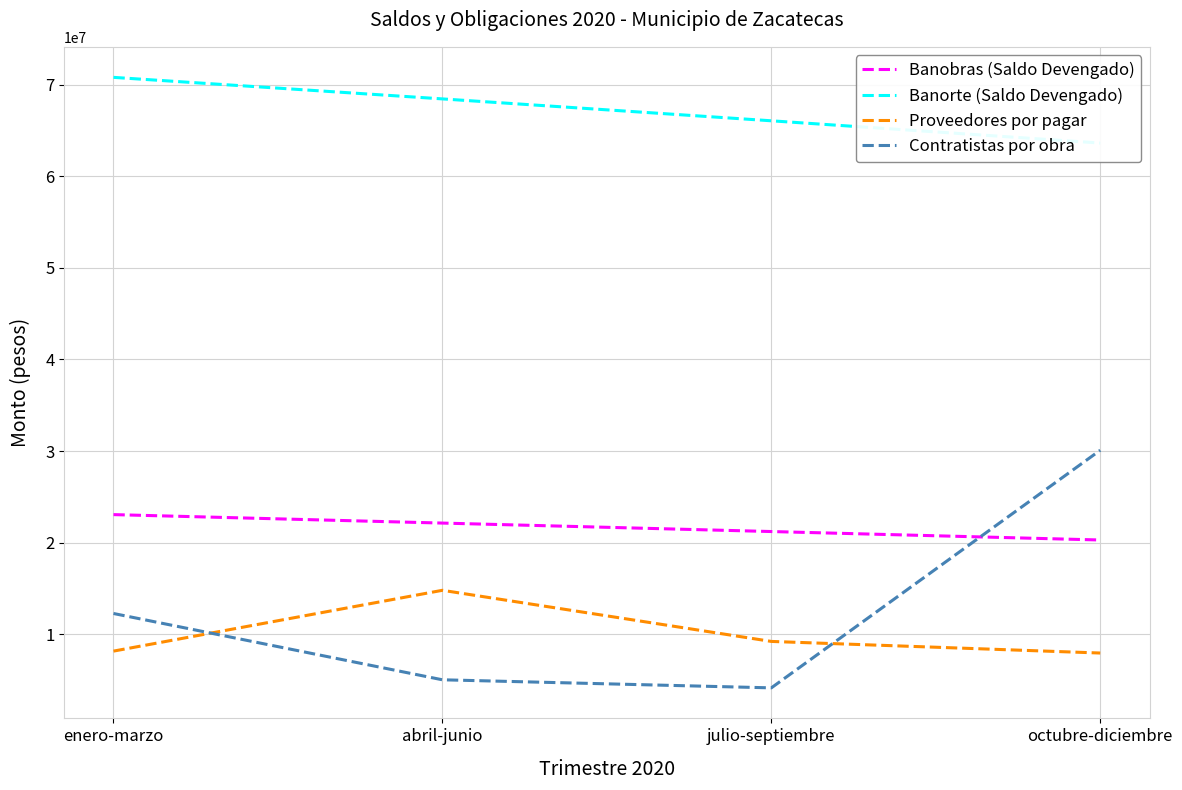

True or false: Banobras (Saldo Devengado) and Proveedores por pagar intersect in this chart.

False